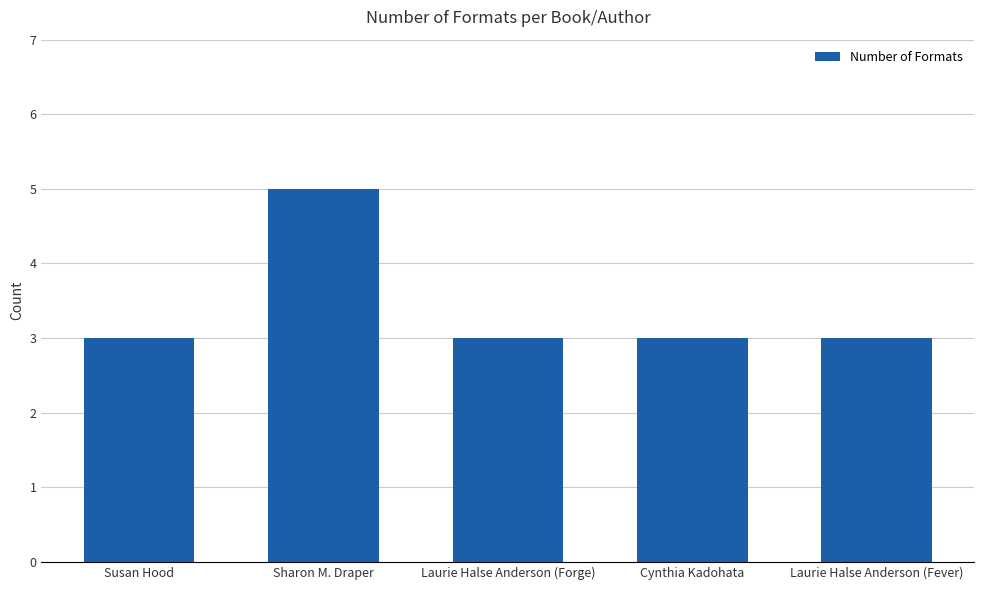

The value at Sharon M. Draper is 5. True or false?

True